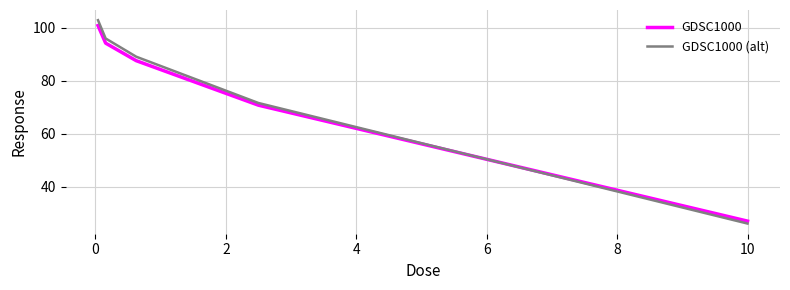

Which series has the largest range (max minus min)?

GDSC1000 (alt)